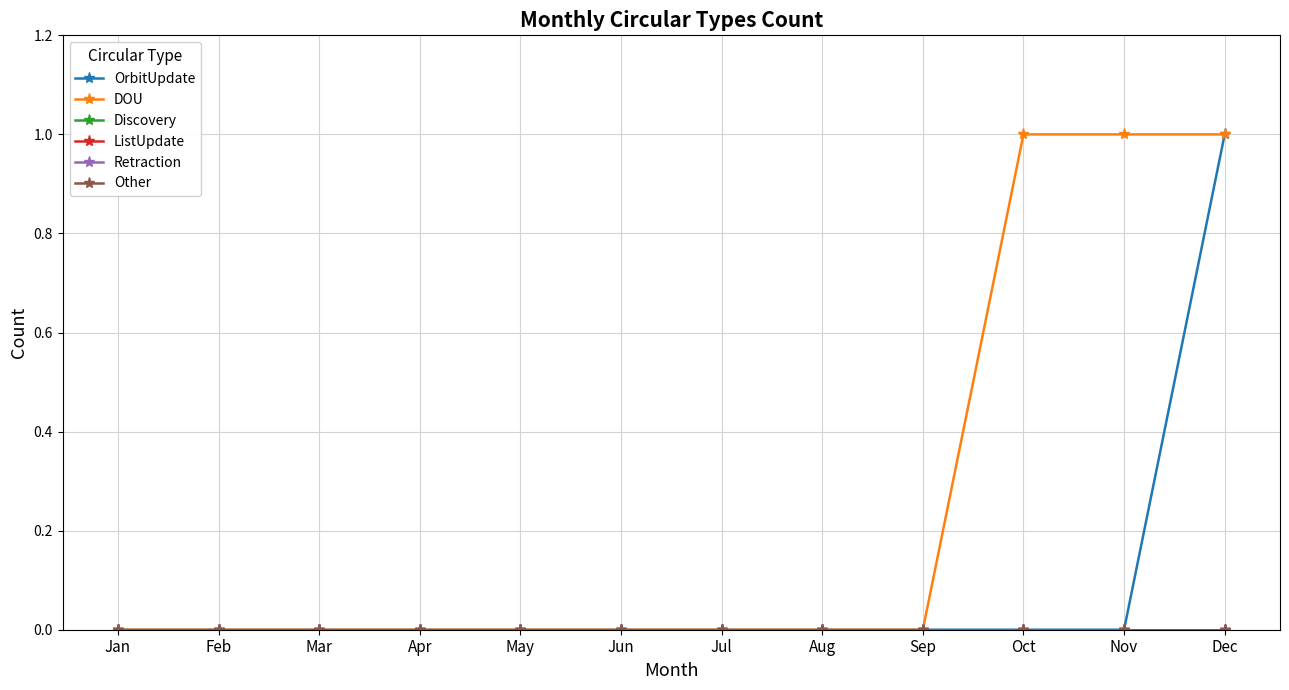

Where is Other nearest to the value 0?

Jan